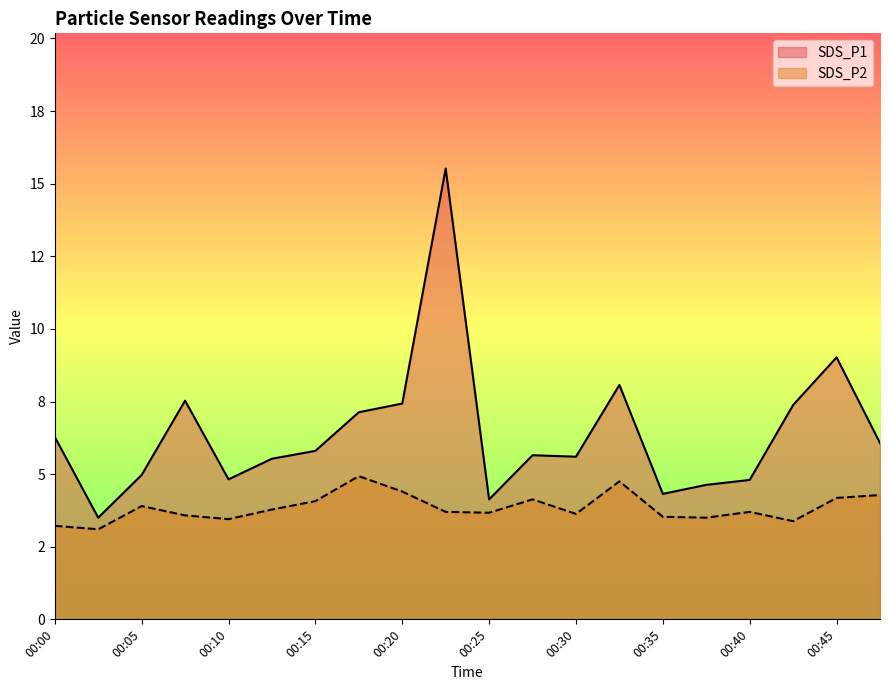

List the series in order of their peak value, highest first.

SDS_P1, SDS_P2